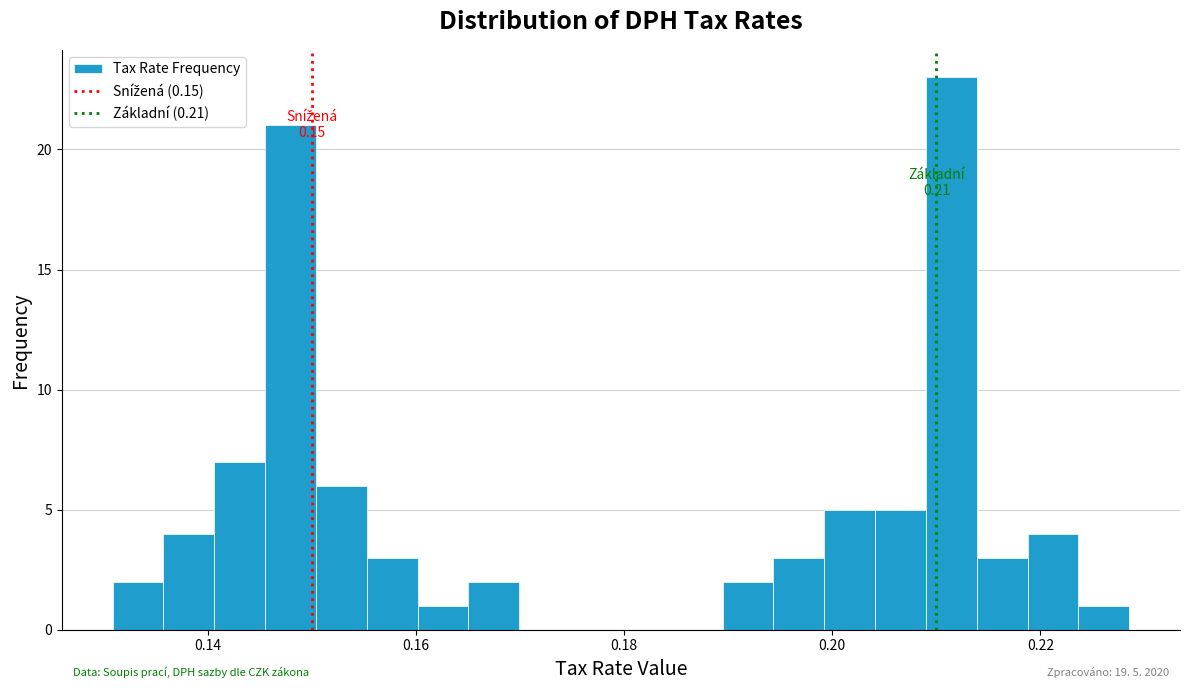

Around what value on the x-axis is the tallest bar? Give the approximate position of its centre, as read against the axis.

0.212